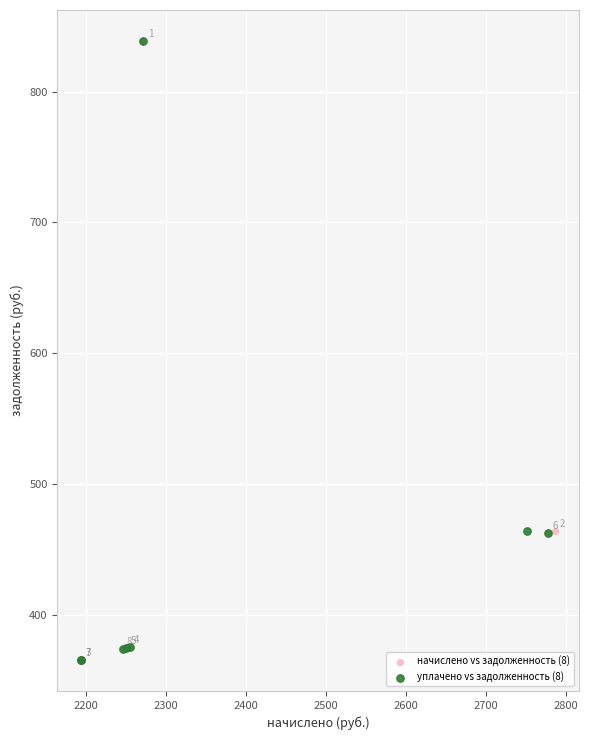

What are all the series names shown in the legend?

начислено vs задолженность (8), уплачено vs задолженность (8)